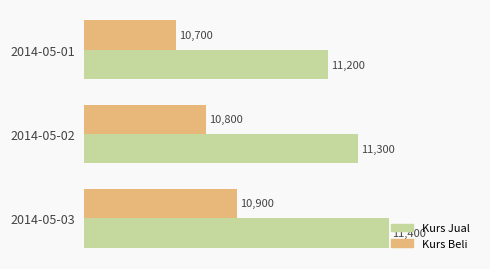

What is the sum of all Kurs Beli values?

32400